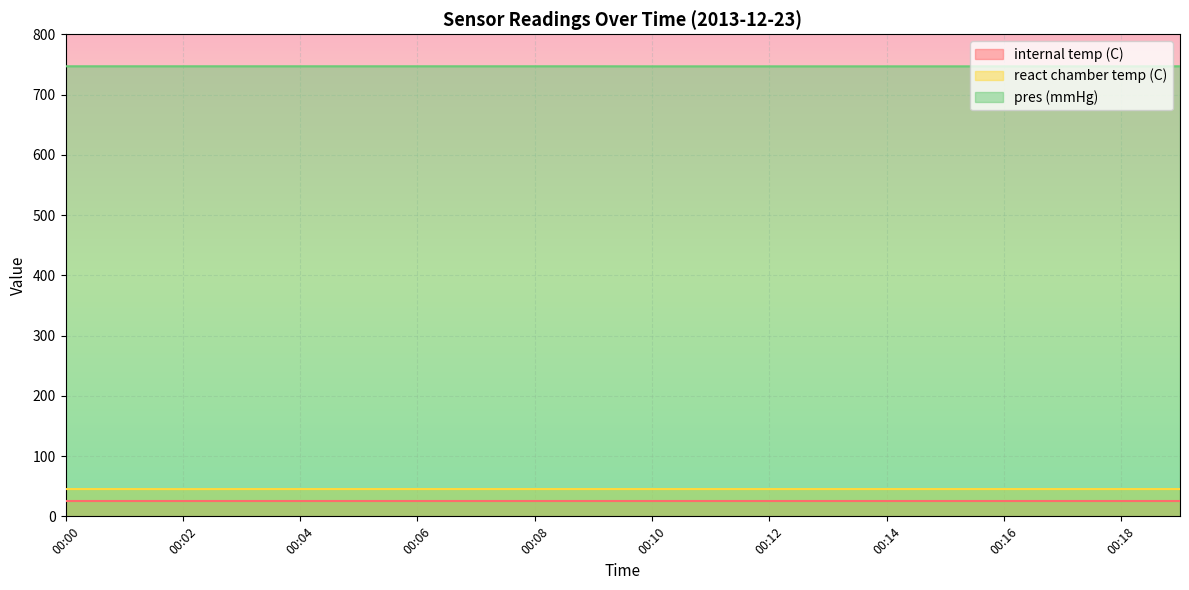

Rank the series by their maximum value, from lowest to highest.

internal temp (C), react chamber temp (C), pres (mmHg)